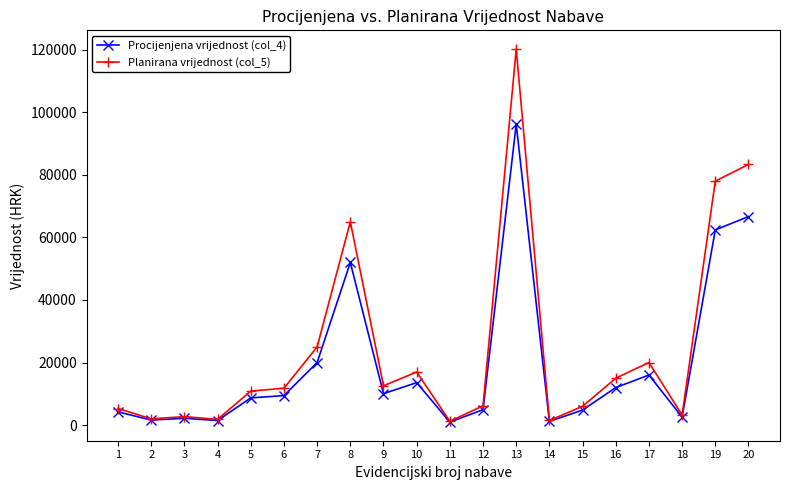

True or false: Planirana vrijednost (col_5) has more than 0 interior local peaks.

True